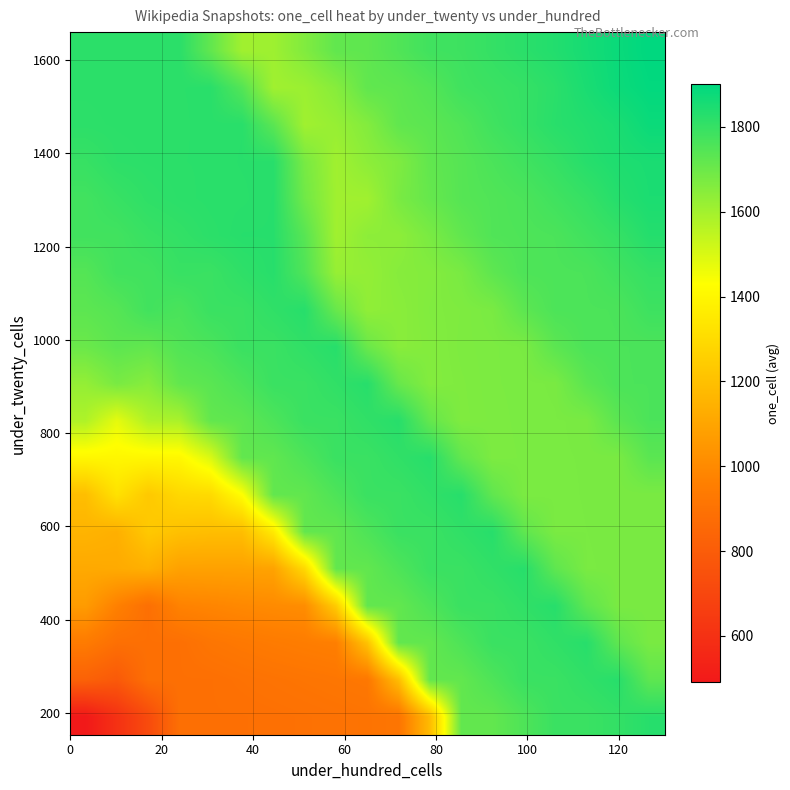

What is the greatest value displayed?

1900.0